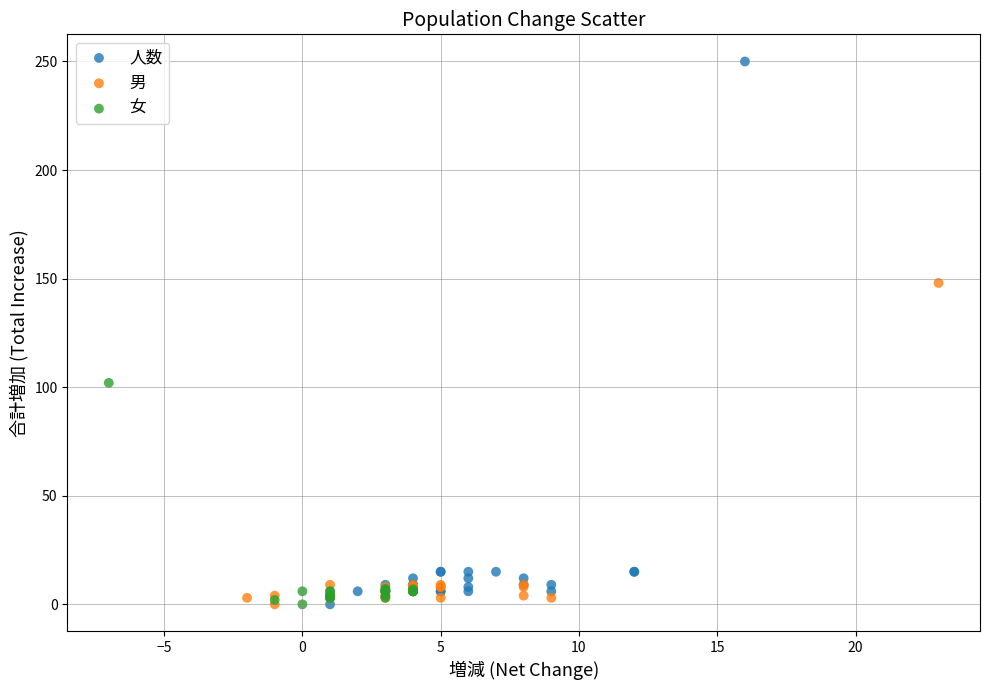

Which series reaches the maximum Y coordinate?

人数